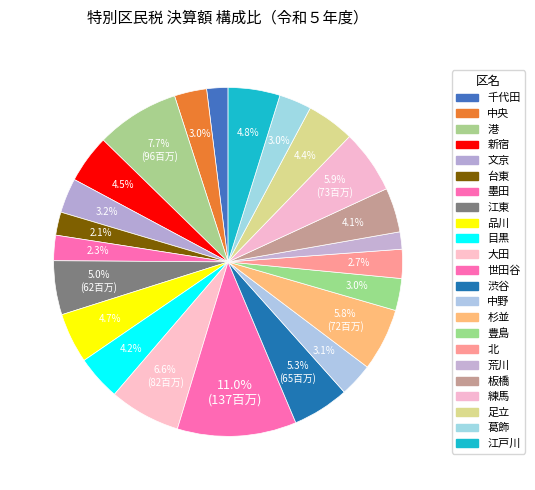

Which slice is the largest?

世田谷